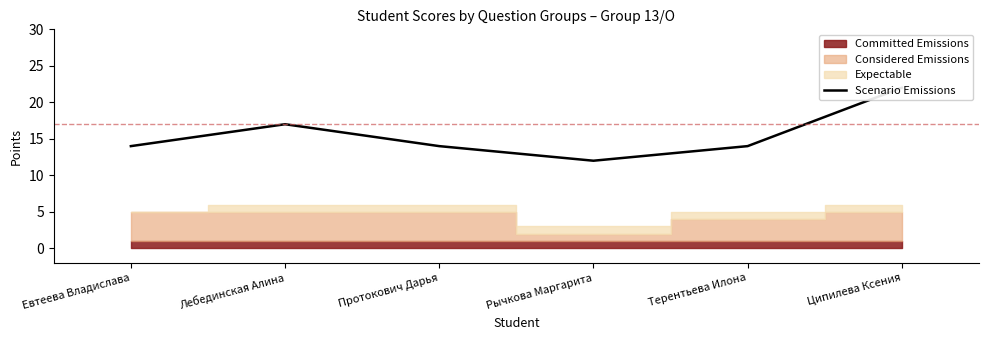

Reading left to right, transcribe all the data shown in this chart.

Евтеева Владислава=14	Лебединская Алина=17	Протокович Дарья=14	Рычкова Маргарита=12	Терентьева Илона=14	Ципилева Ксения=22